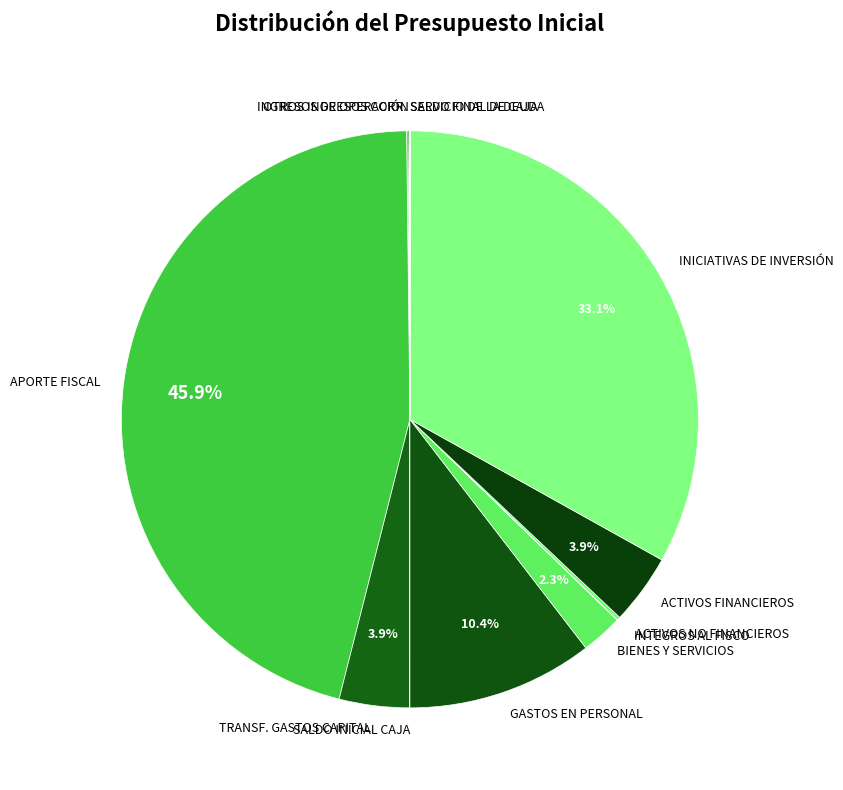

Does any single category account for the majority?

No